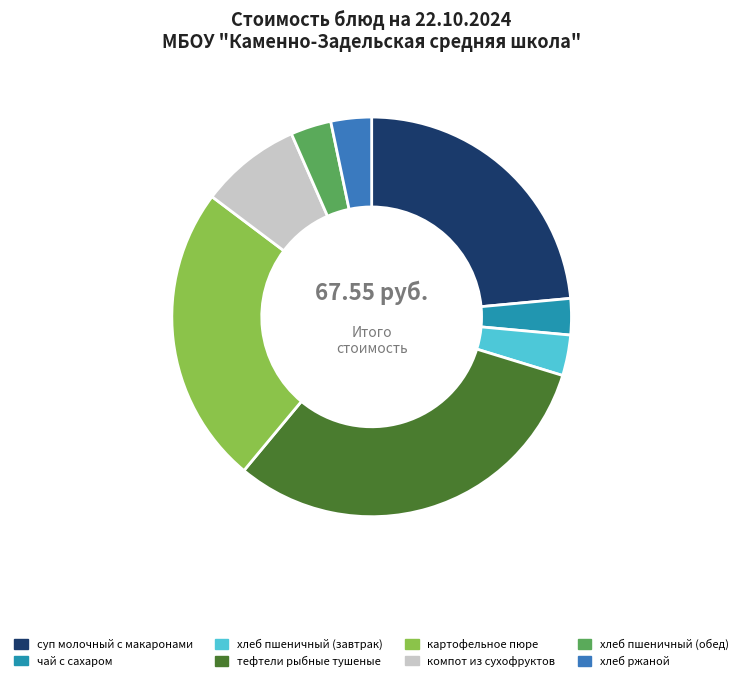

Do тефтели рыбные тушеные and хлеб пшеничный (обед) together represent more than half of the pie?

No